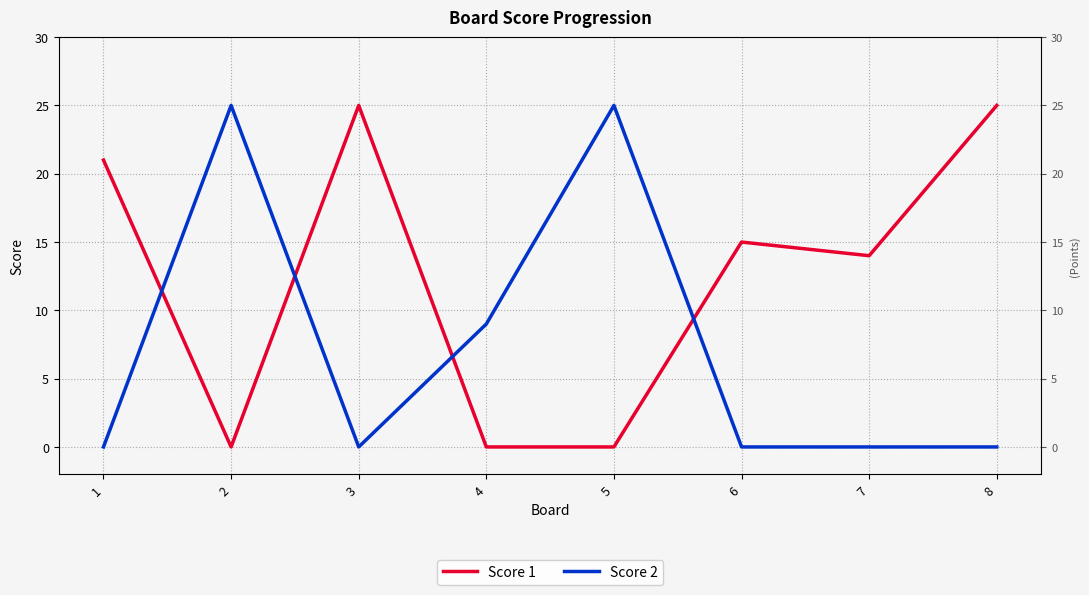

How many lines are shown in the chart?

2